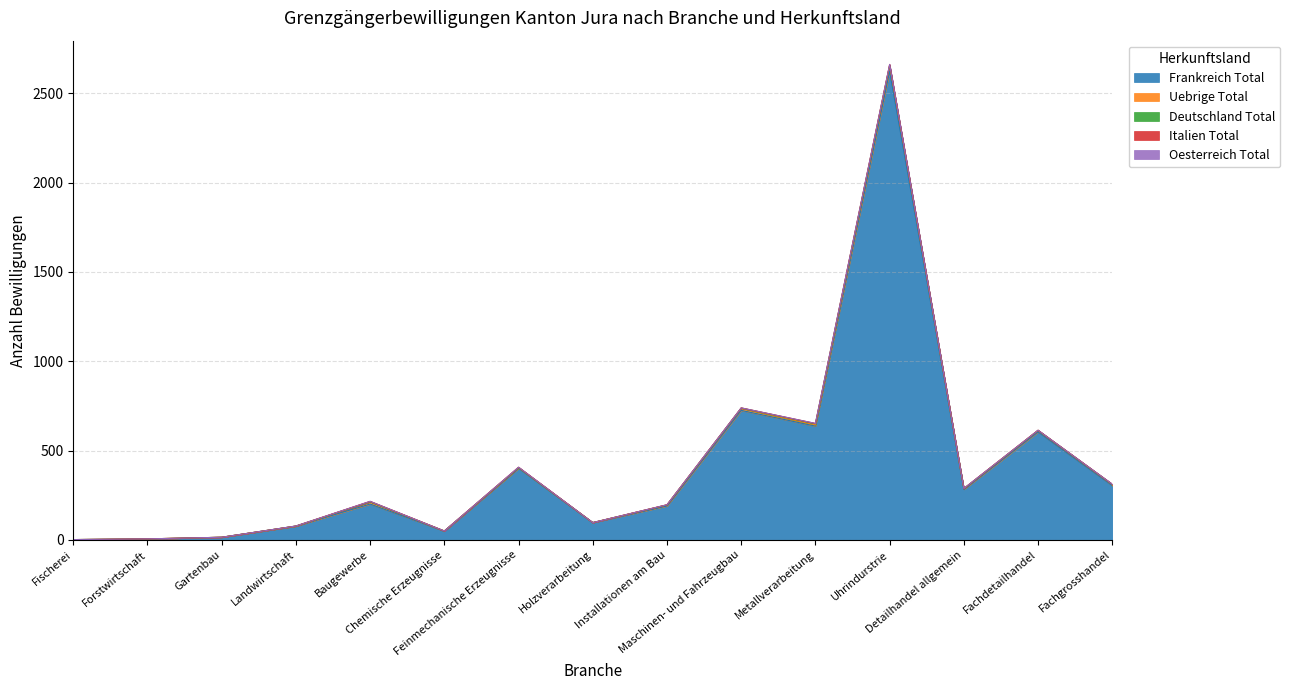

What are all the series names shown in the legend?

Frankreich Total, Uebrige Total, Deutschland Total, Italien Total, Oesterreich Total